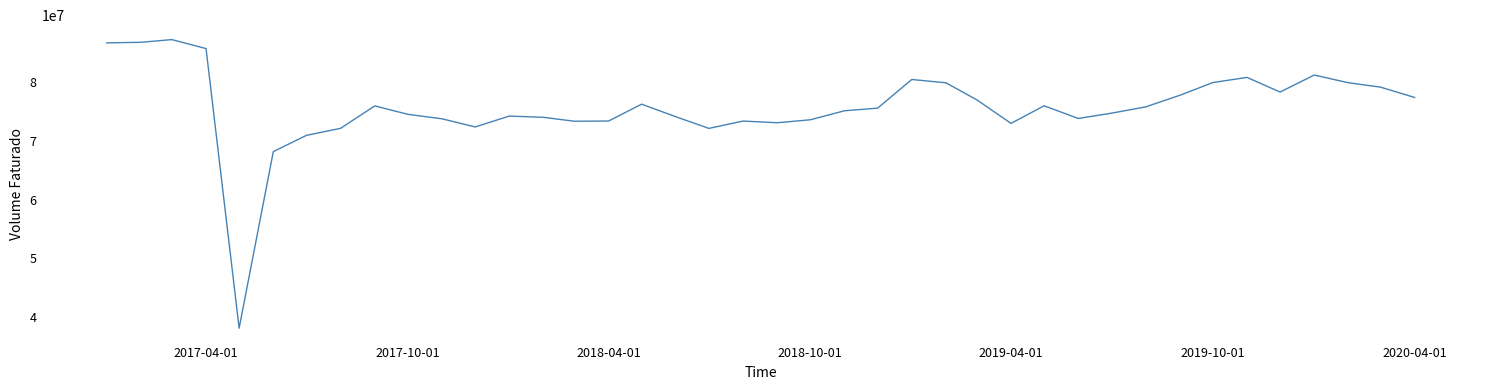

What is the difference between the maximum and minimum values?

49139722.2